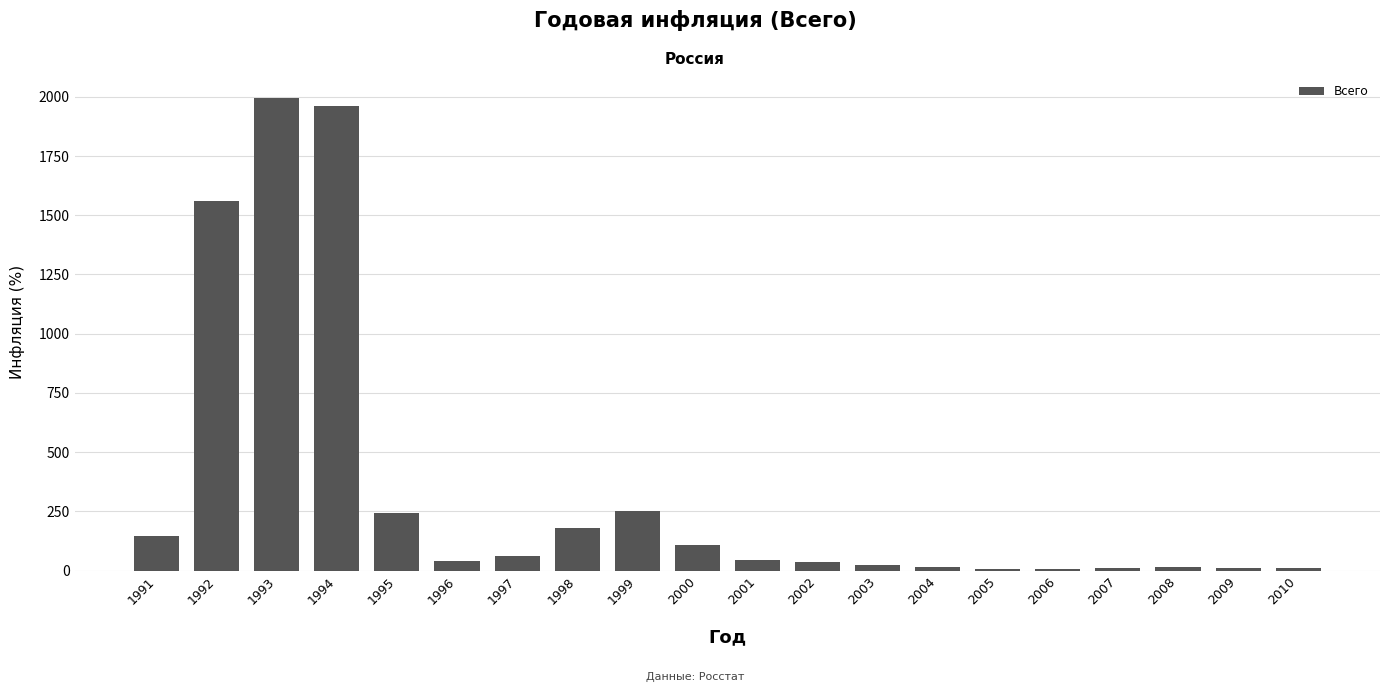

What is the difference between the maximum and minimum values?

1990.0